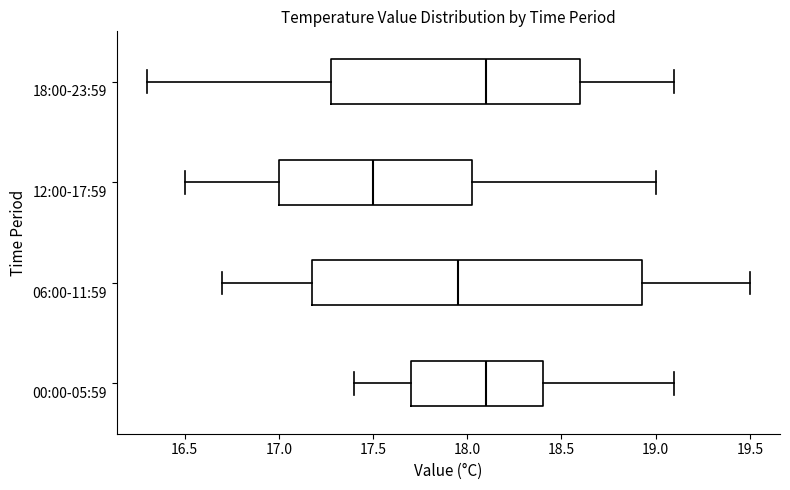

Which box's median line is the furthest to the left?

12:00-17:59